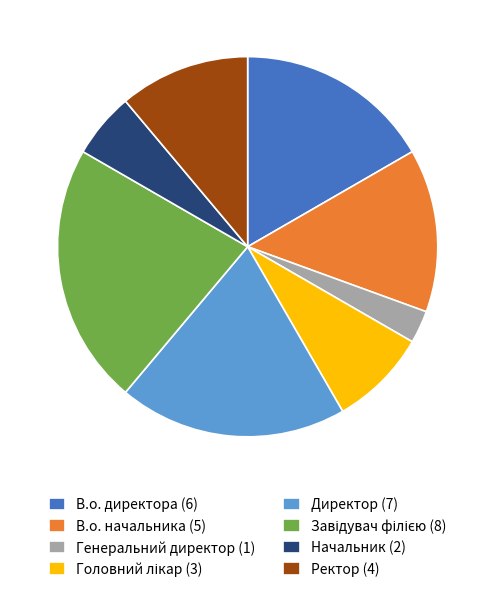

How many slices are in this pie chart?

8